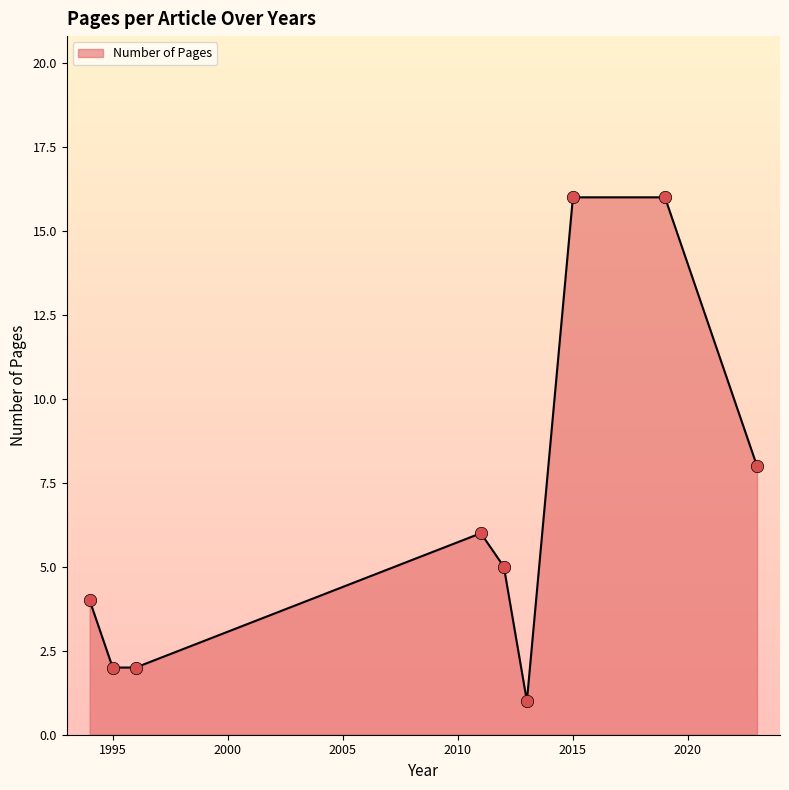

What is the maximum value shown in the chart?

16